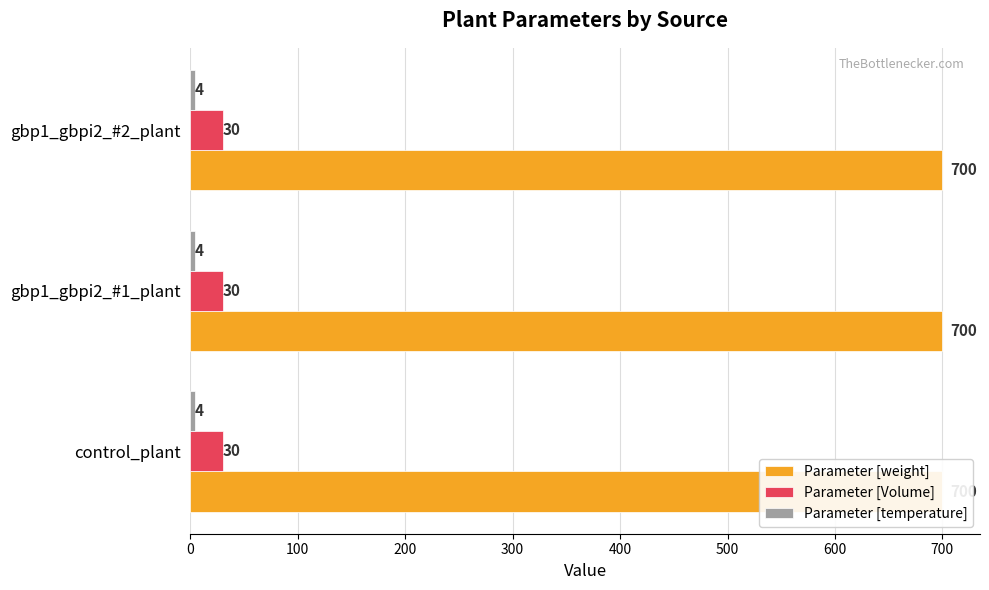

Is the value of Parameter [weight] at gbp1_gbpi2_#1_plant greater than the value of Parameter [temperature] at control_plant?

Yes